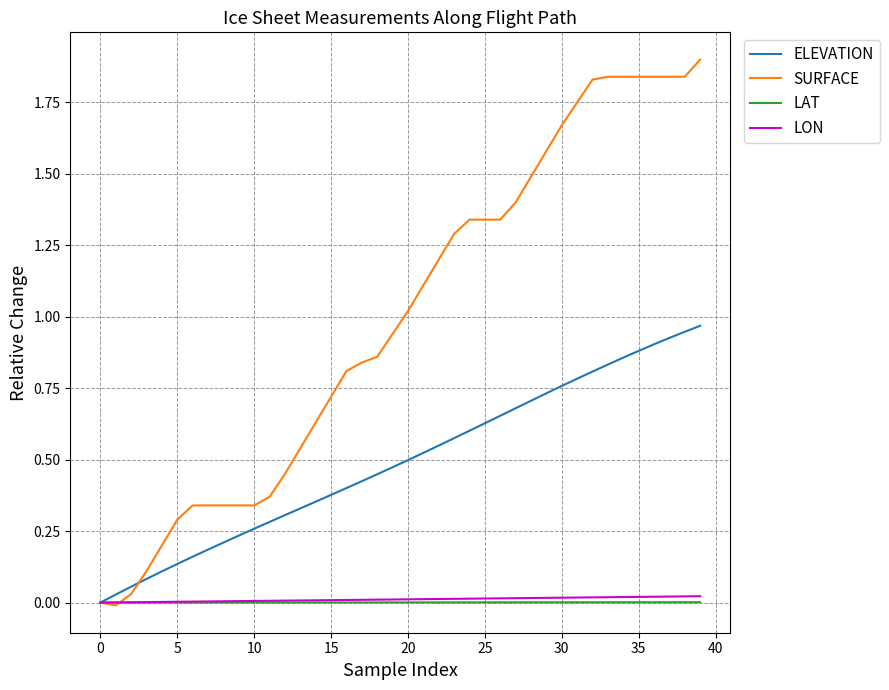

What is the greatest value displayed?

1.9